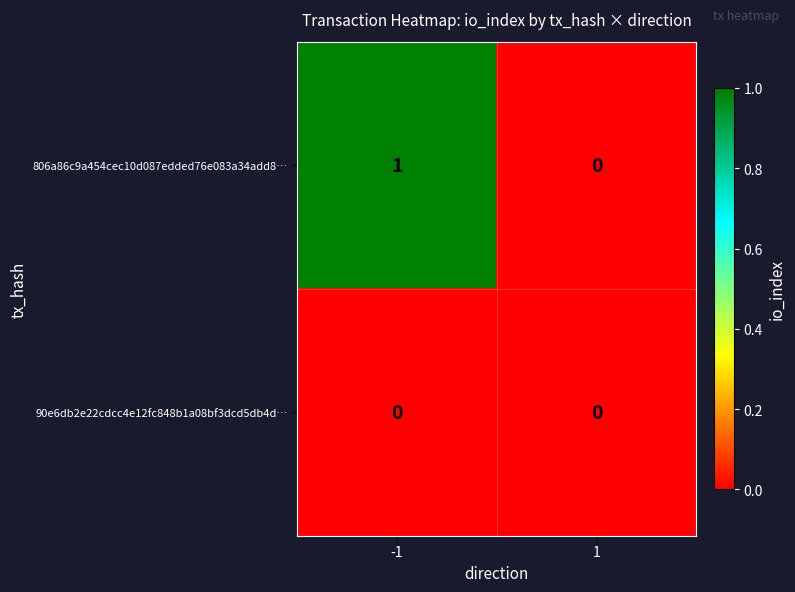

Which series changed the most between -1 and 1?

806a86c9a454cec10d087edded76e083a34add8…